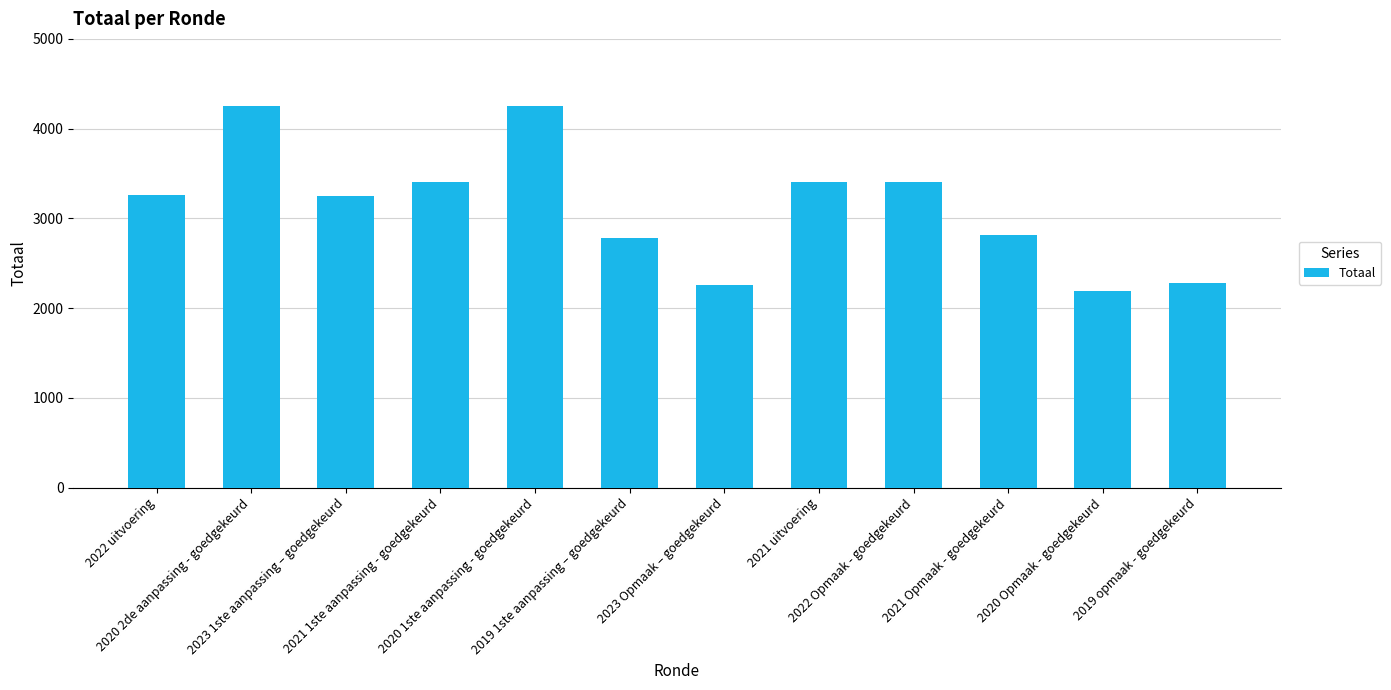

Count the number of categories in the chart.

12